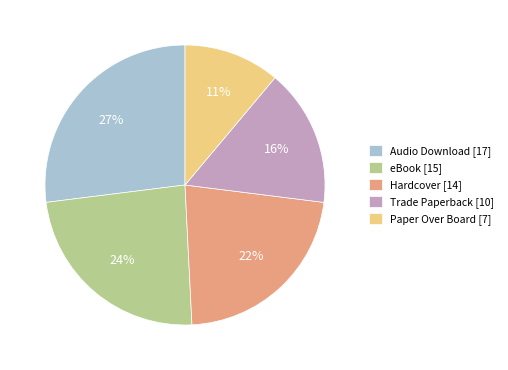

Does any single category account for the majority?

No